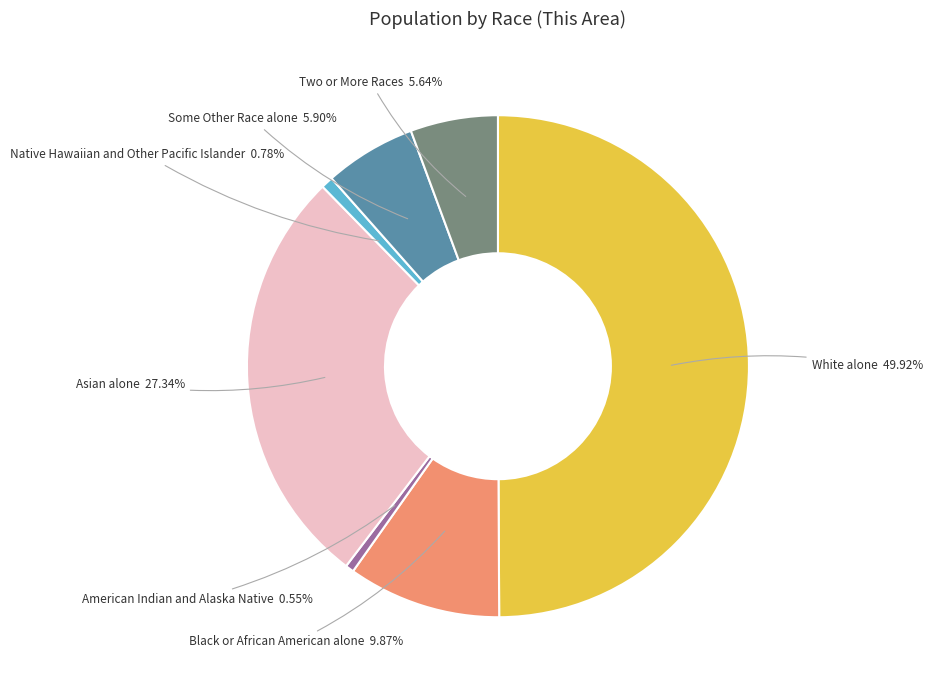

What is the largest slice in the pie chart?

White alone